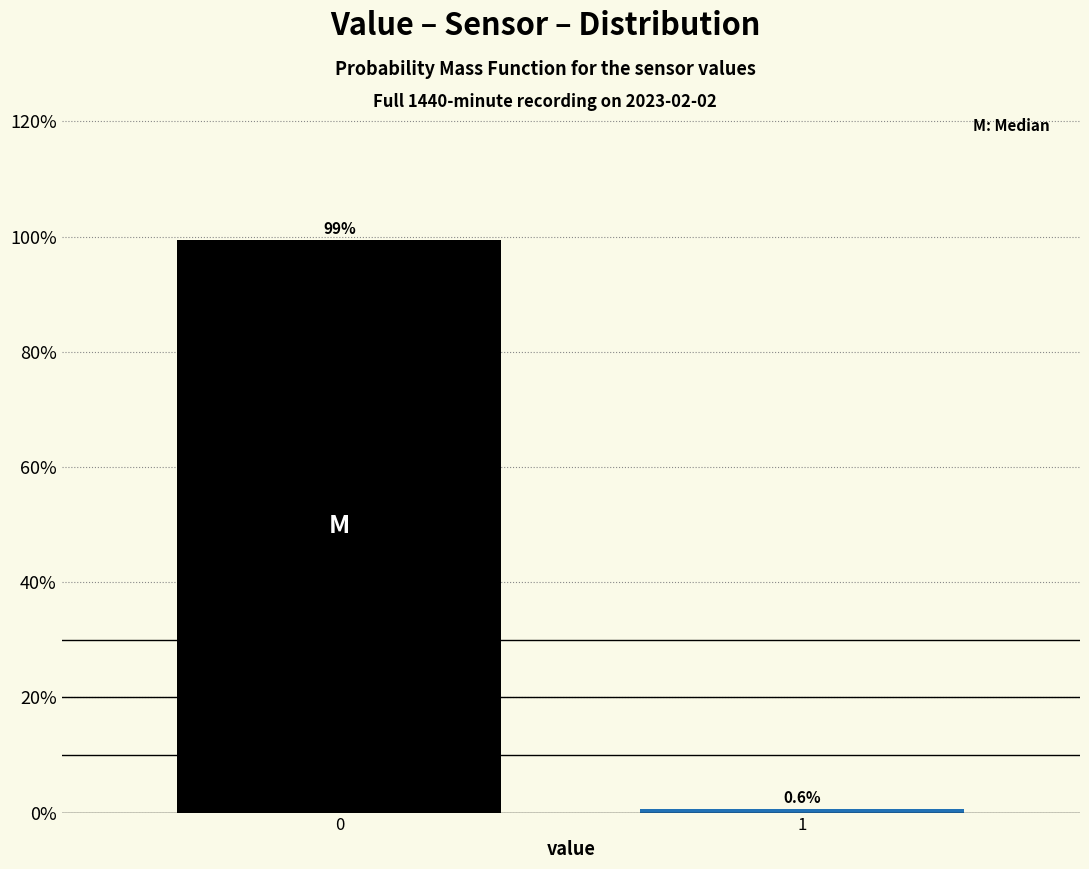

Reading left to right, what are all the values shown in this chart?

99.4	0.6